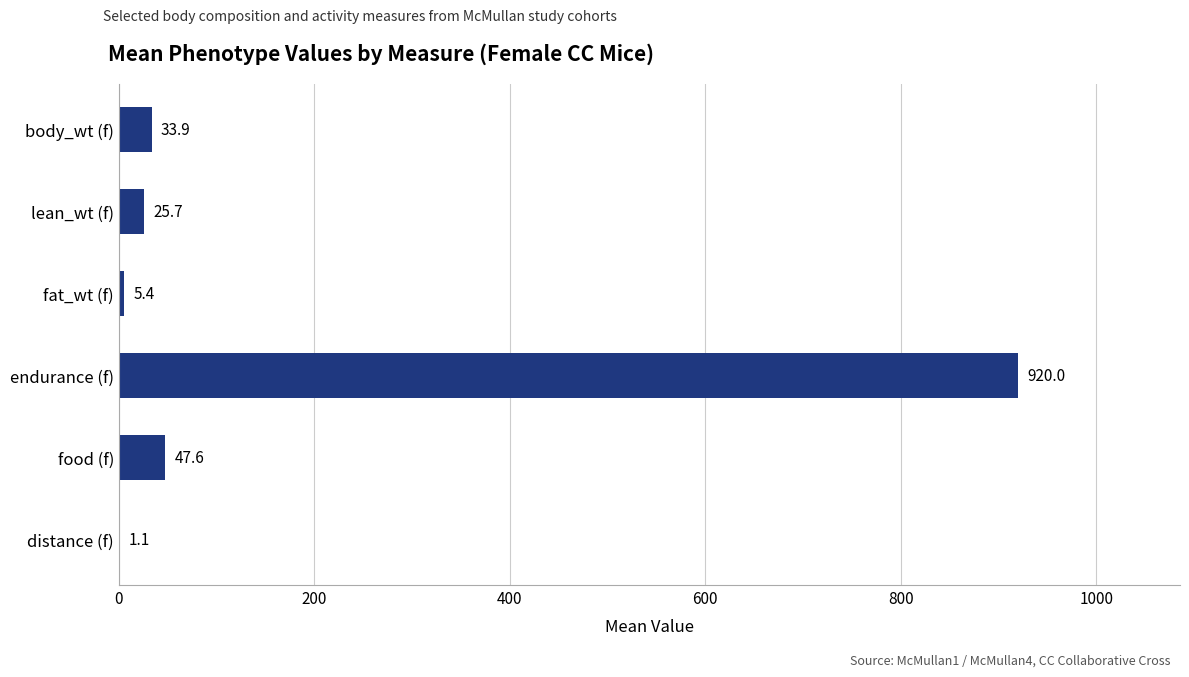

What is the sum of the values at endurance (f) and body_wt (f)?

953.9